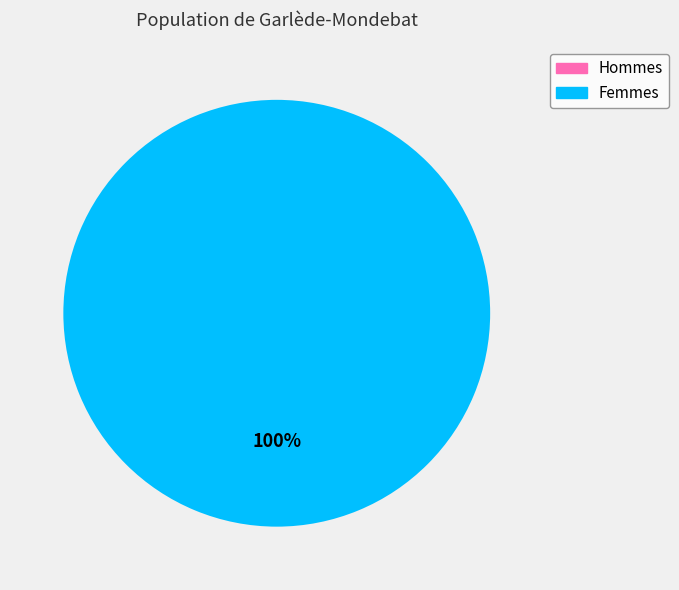

To the nearest percent, what is the difference between the 26406 and 26387 slice percentages?

100%